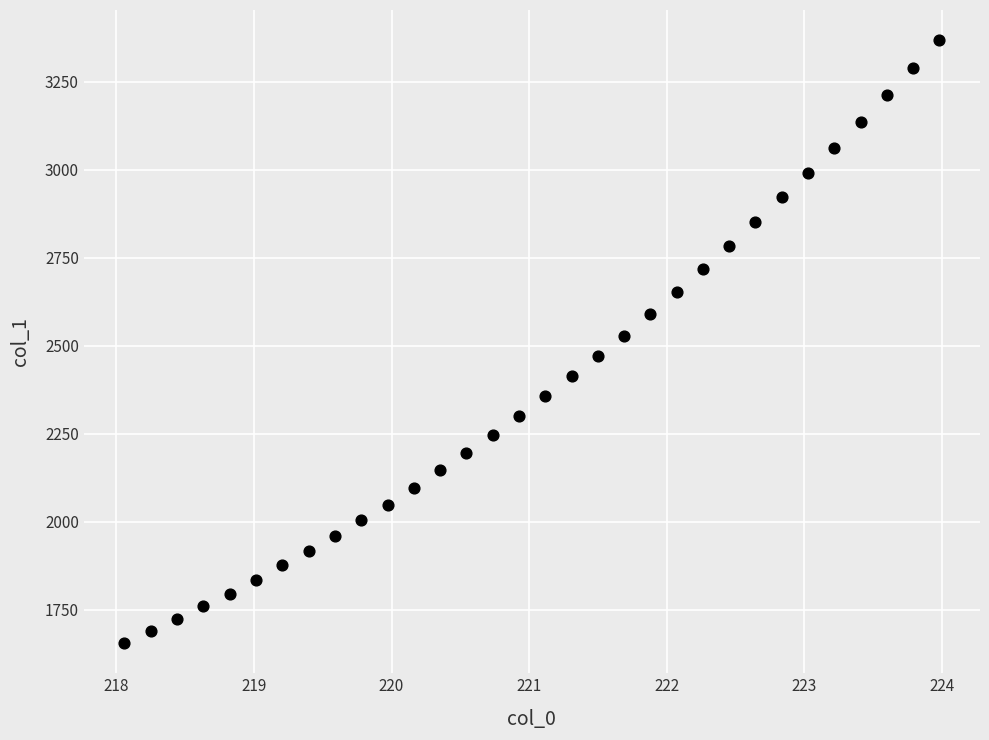

What is the range of X values (max minus min)?

5.9